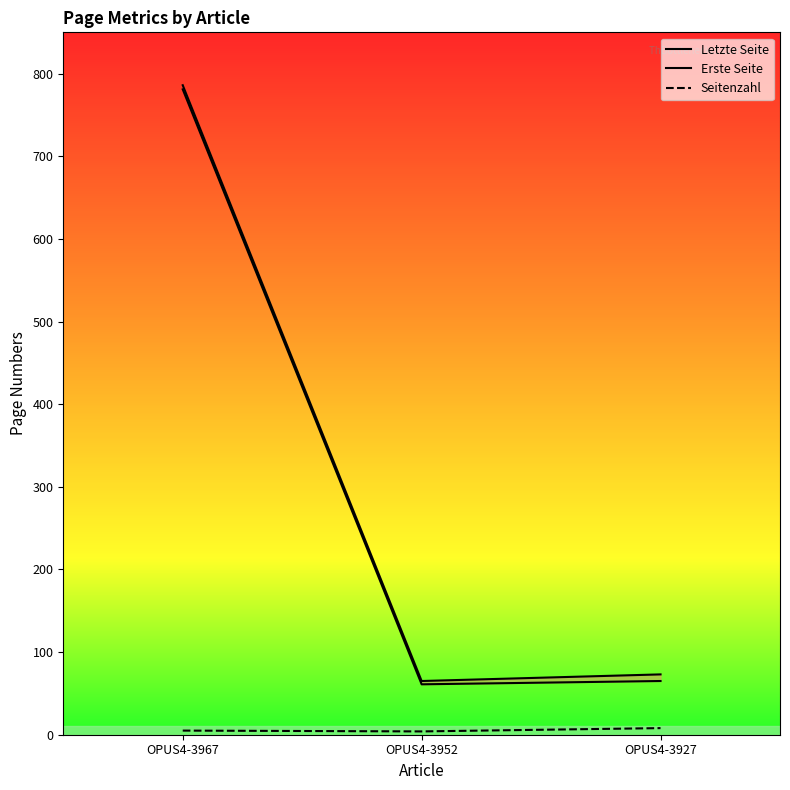

Which series changed the most between OPUS4-3952 and OPUS4-3927?

Letzte Seite